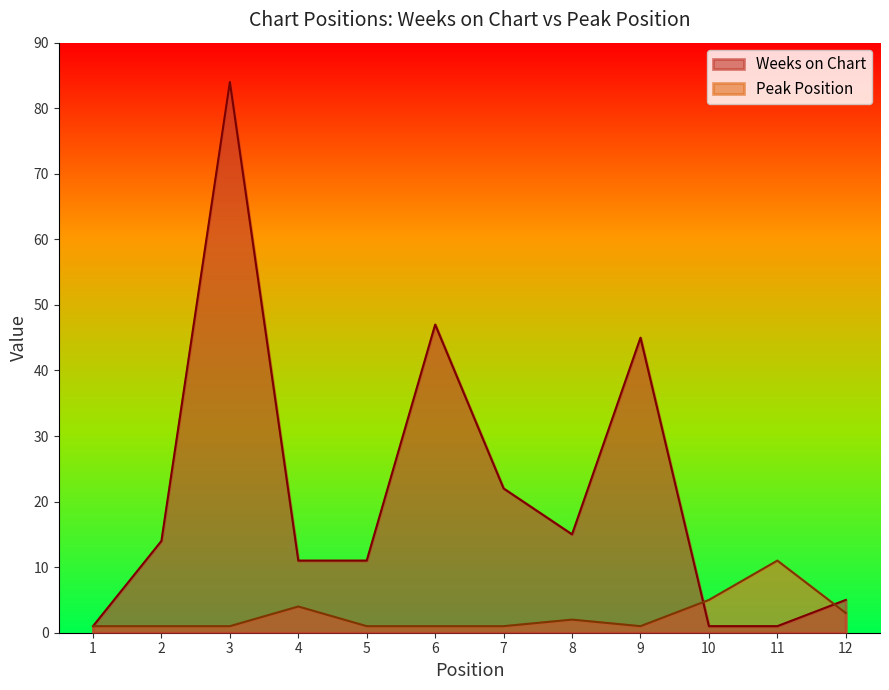

How many interior local valleys does the Peak Position series have?

1